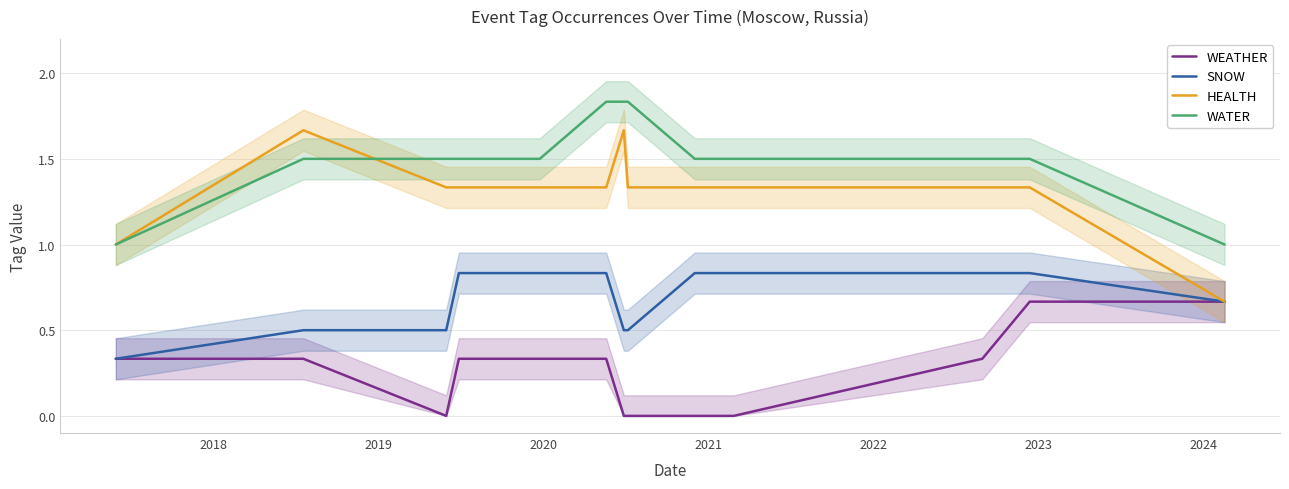

The WATER series shows 1.5 at 2018. True or false?

True